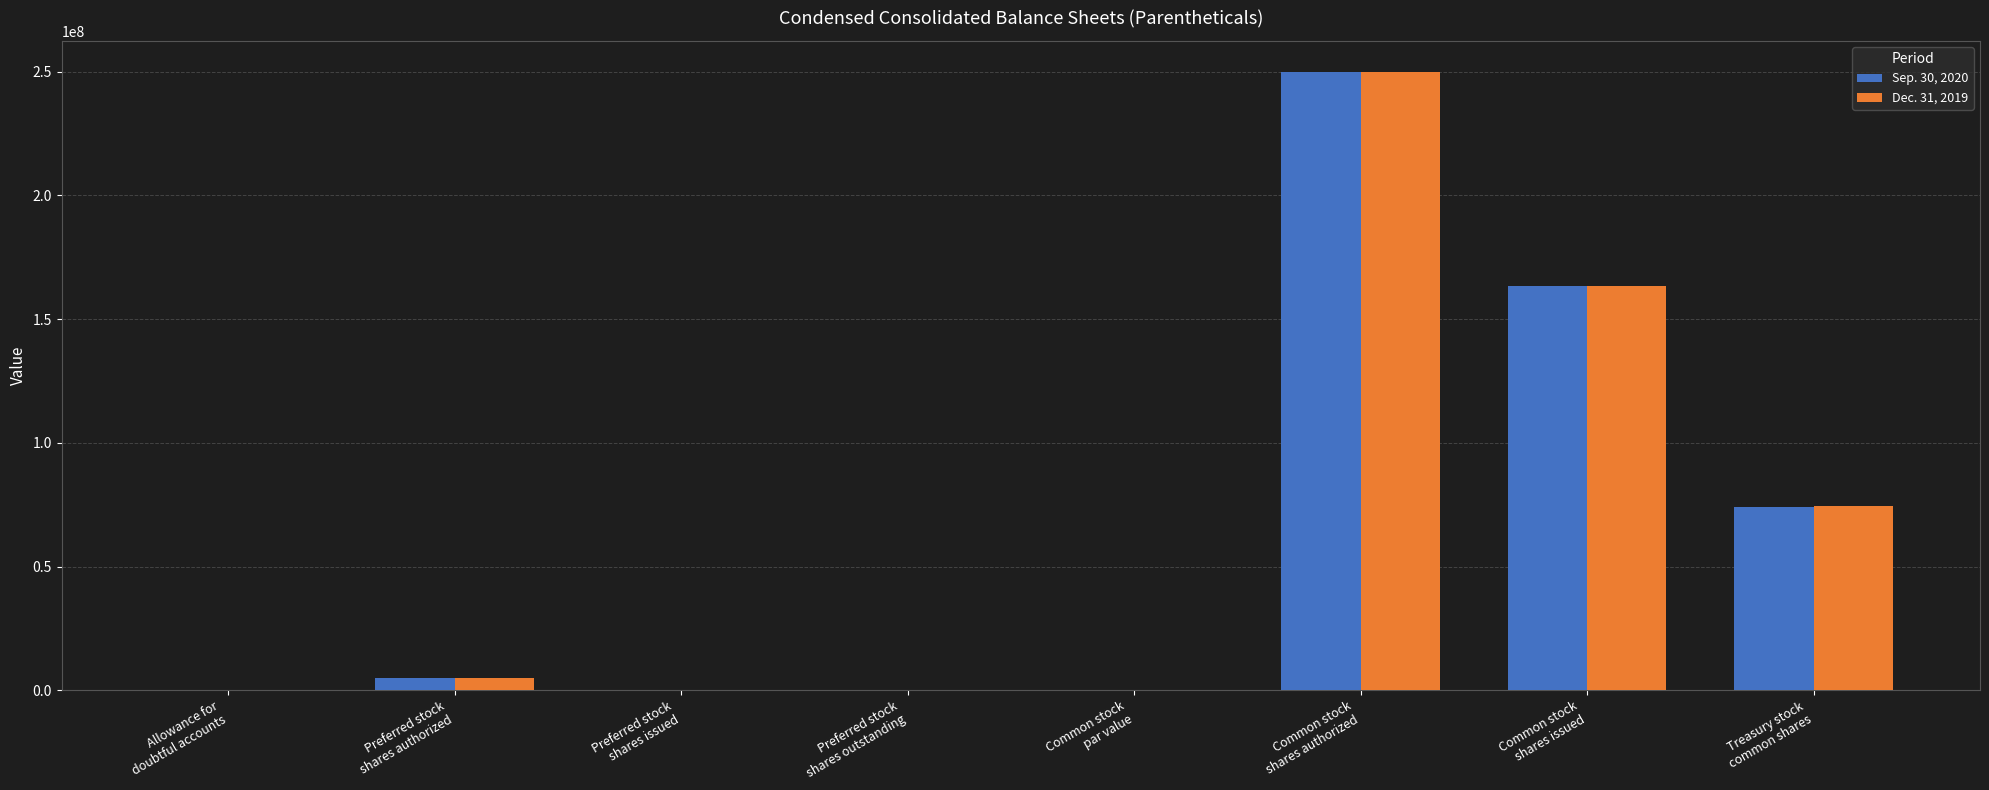

Where is Dec. 31, 2019 nearest to the value 125000000?

Common stock
shares issued